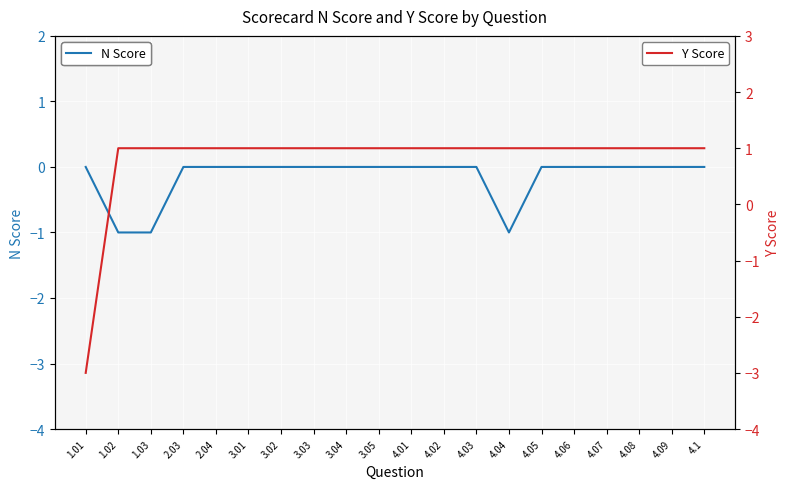

True or false: N Score and Y Score cross at least once.

True